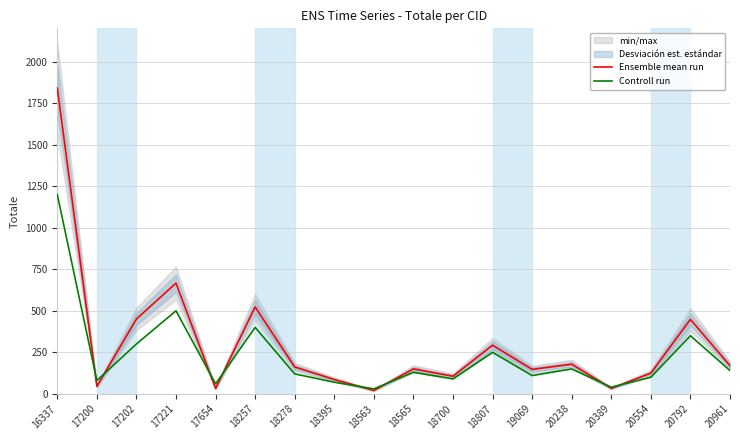

Does the chart have visible grid lines?

Yes